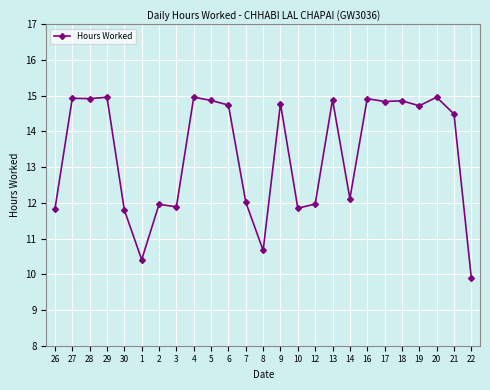

How many lines are shown in the chart?

1